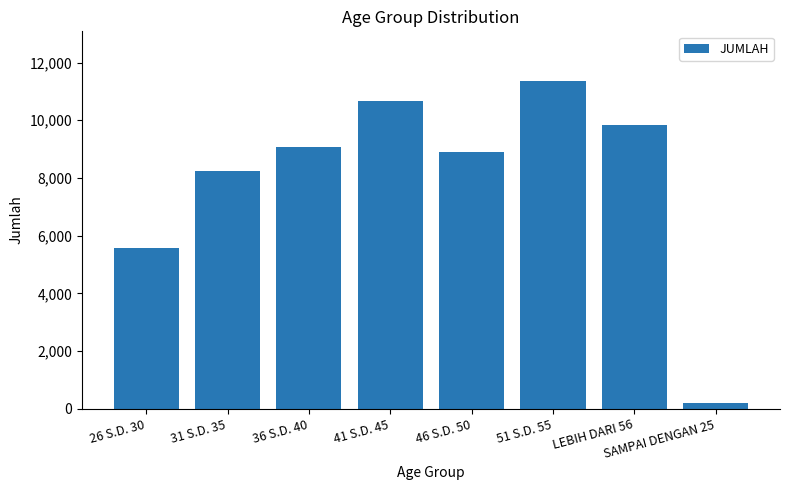

What is the sum of the values at 36 S.D. 40 and 31 S.D. 35?

17332